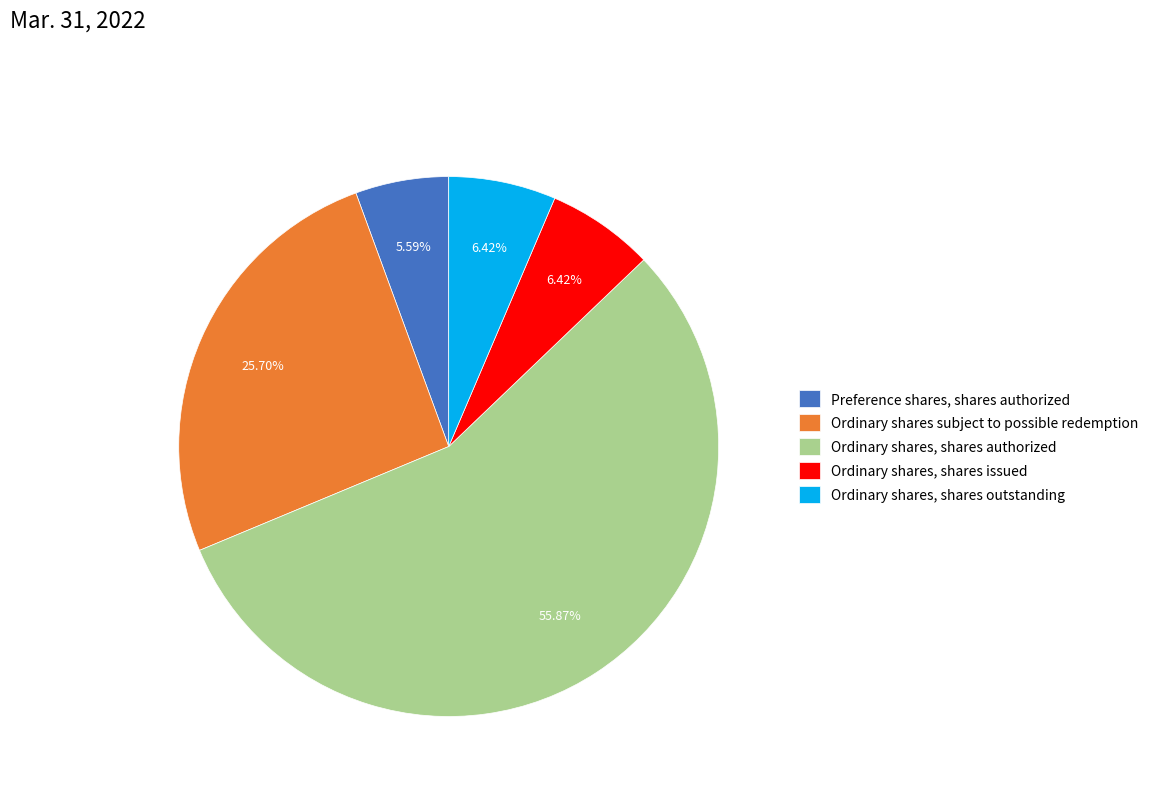

True or false: Ordinary shares, shares outstanding accounts for 6% of the total.

True